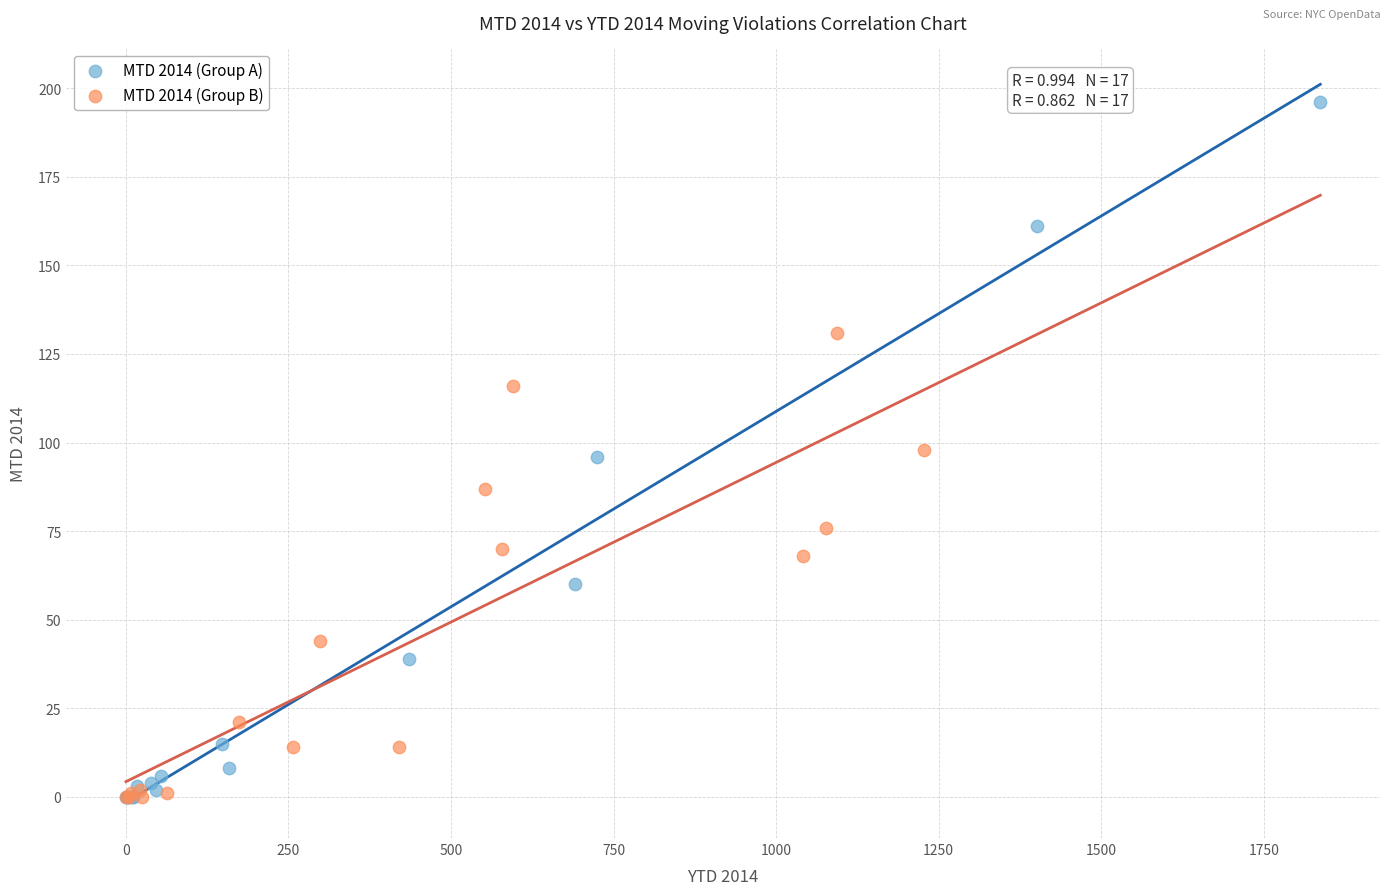

Which series contains the highest Y value?

MTD 2014 (Group A)